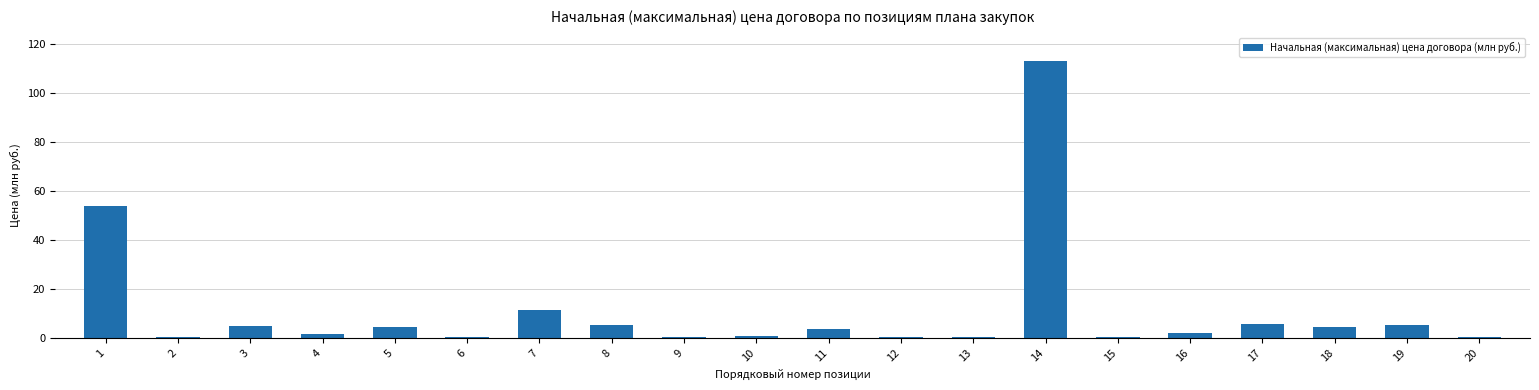

Which category has the highest value across all series?

14